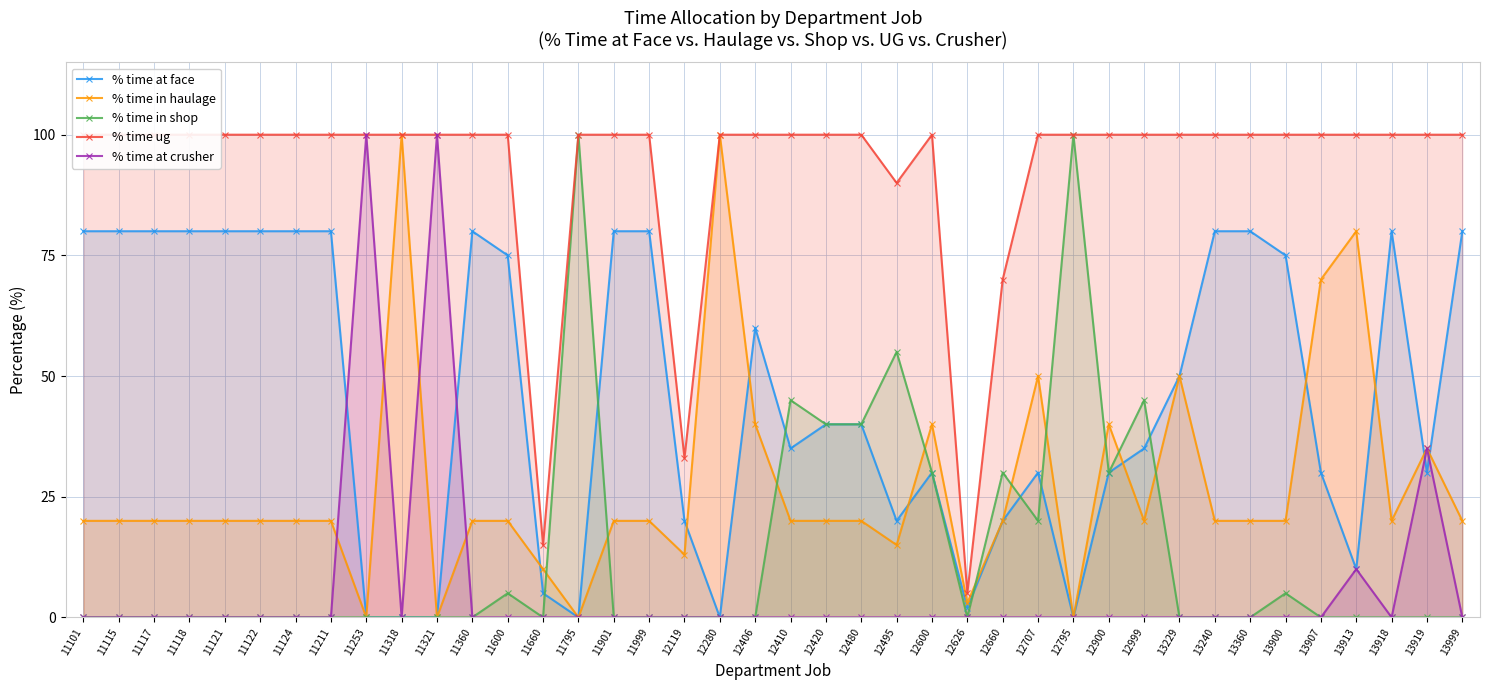

Which category has the highest value across all series?

11318